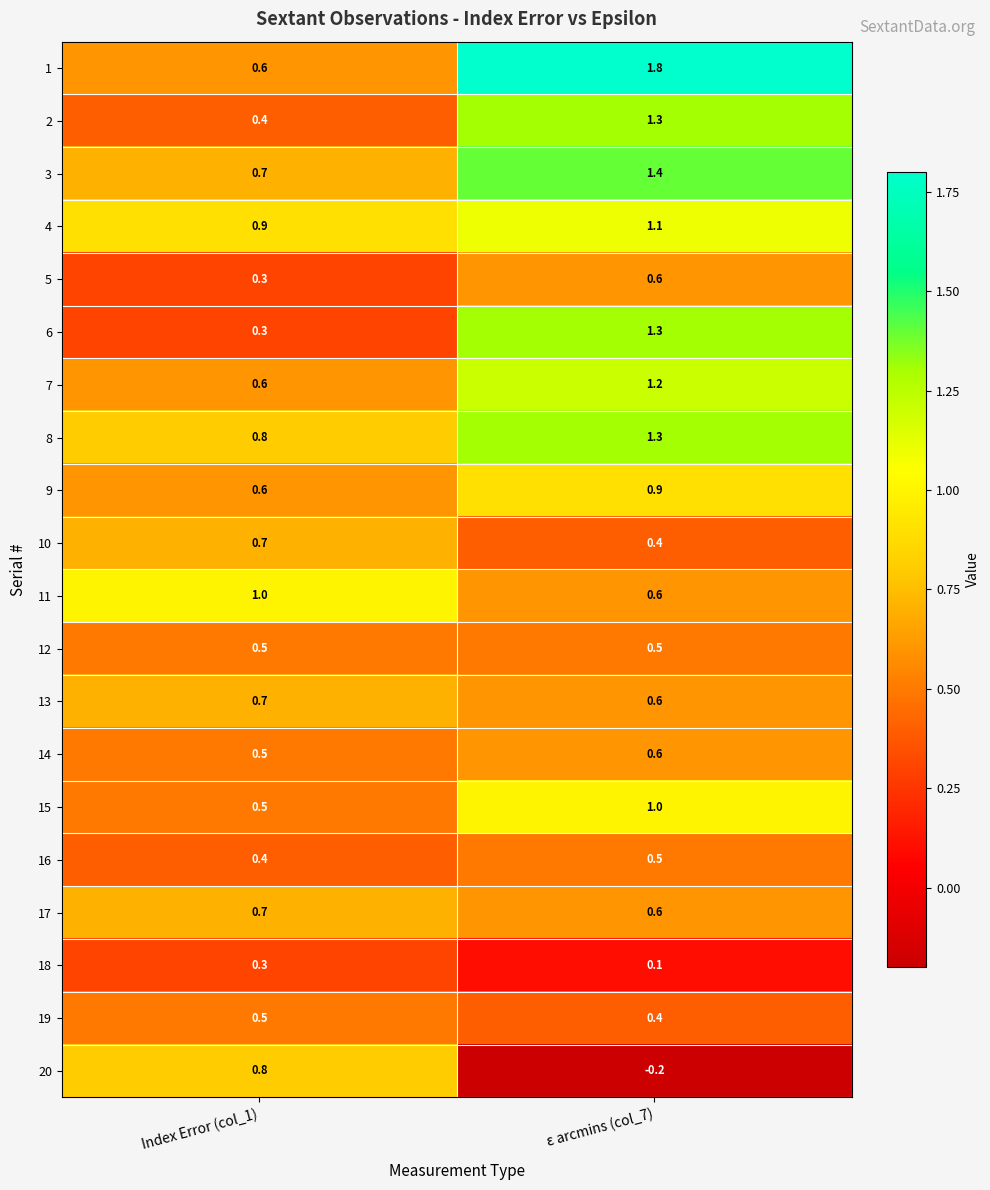

What is the total value across all series at Index Error (col_1)?

11.8